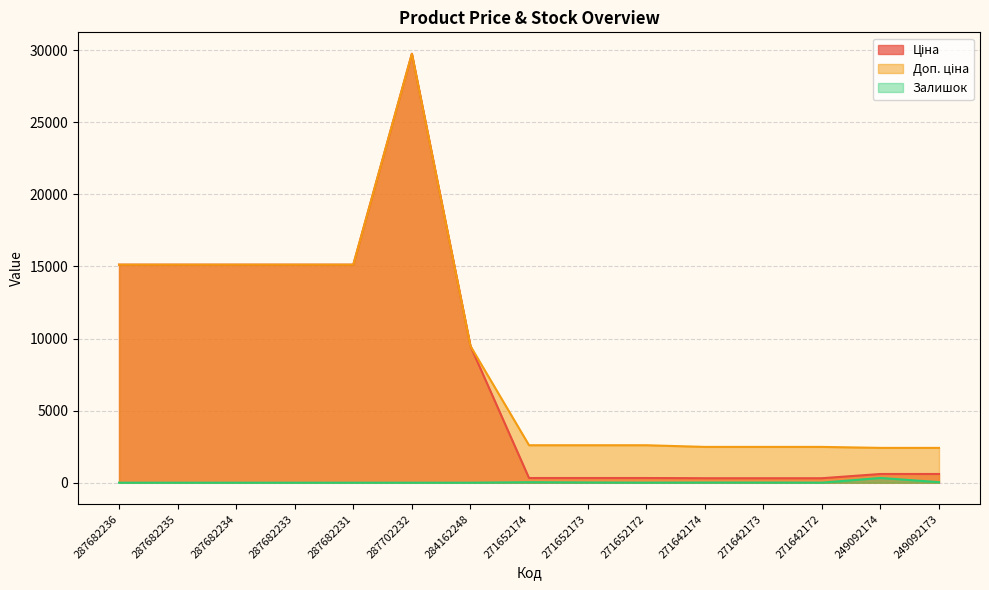

List the labels in order of Доп. ціна value, smallest first.

249092174, 249092173, 271642174, 271642173, 271642172, 271652174, 271652173, 271652172, 284162248, 287682236, 287682235, 287682234, 287682233, 287682231, 287702232